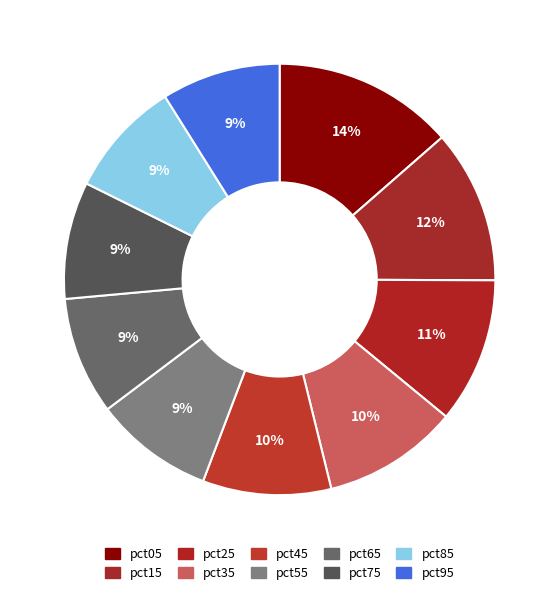

To the nearest percent, what is the average slice percentage?

10%